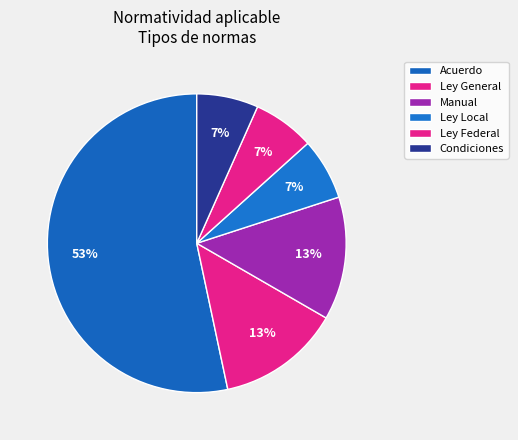

How many segments does this pie chart have?

6